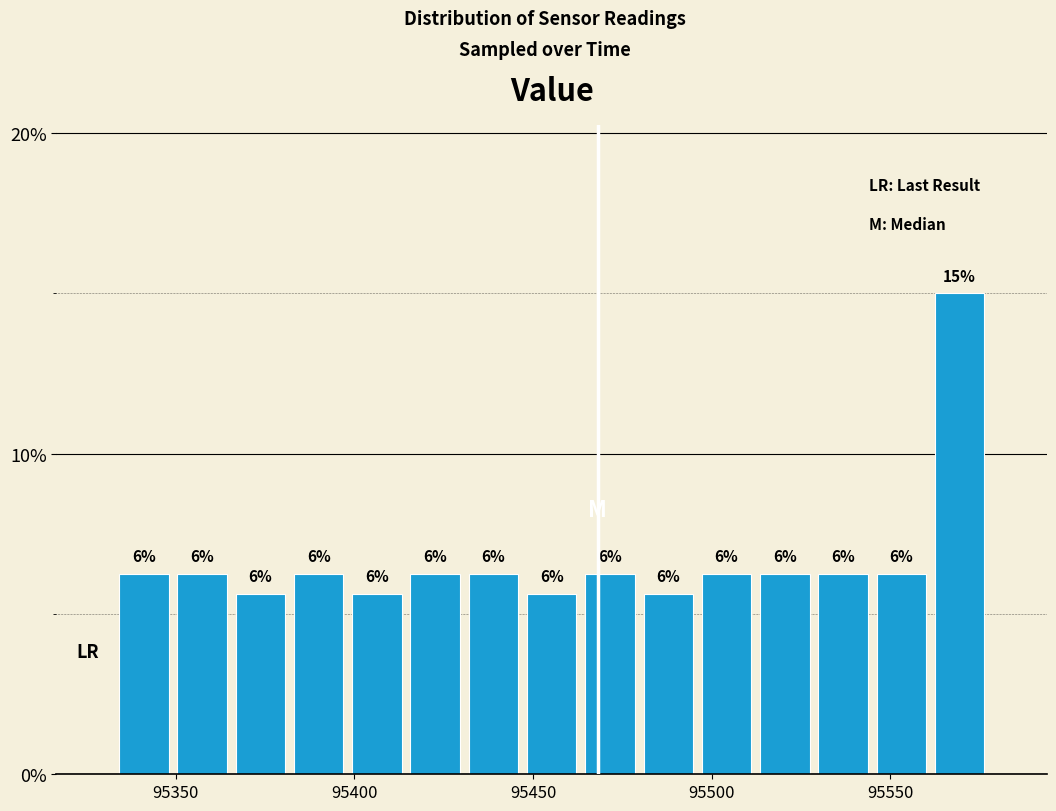

Around what value on the x-axis is the tallest bar? Give the approximate position of its centre, as read against the axis.

95570